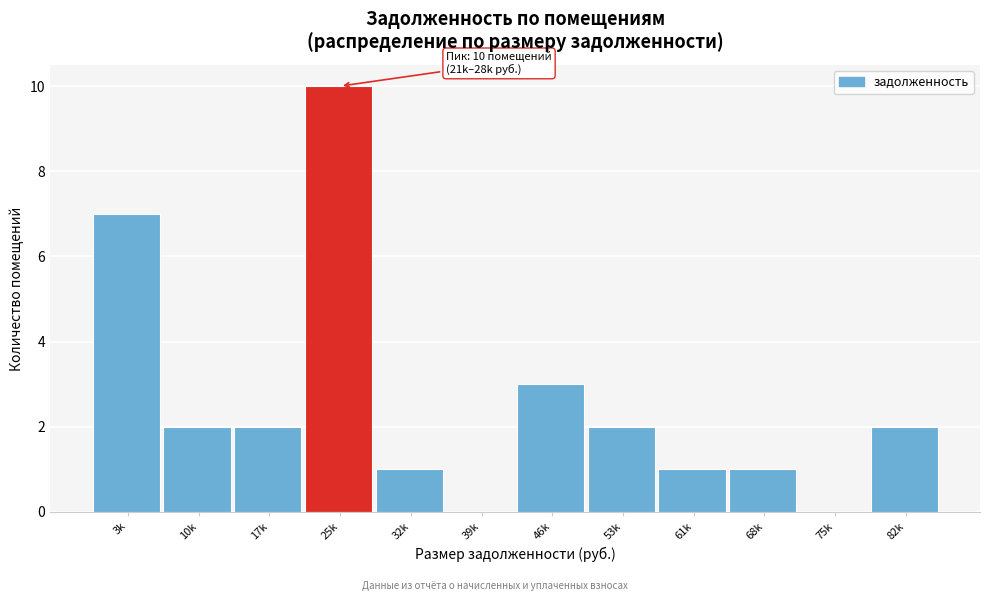

Reading left to right, transcribe all the data shown in this chart.

3k=7	10k=2	17k=2	25k=10	32k=1	39k=0	46k=3	53k=2	61k=1	68k=1	75k=0	82k=2